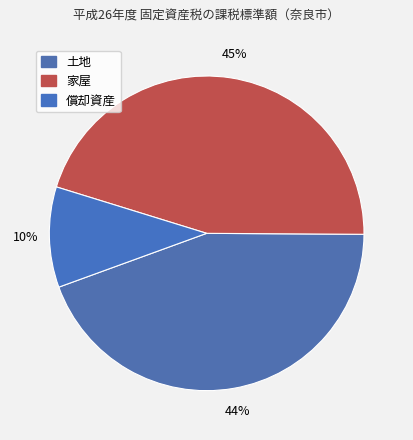

How many slices are in this pie chart?

3